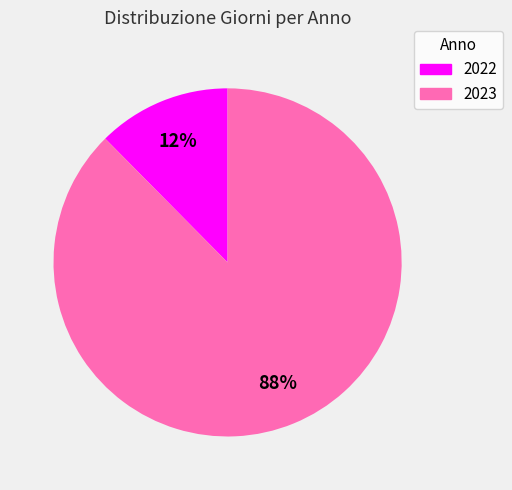

True or false: 2022 accounts for 2% of the total.

False